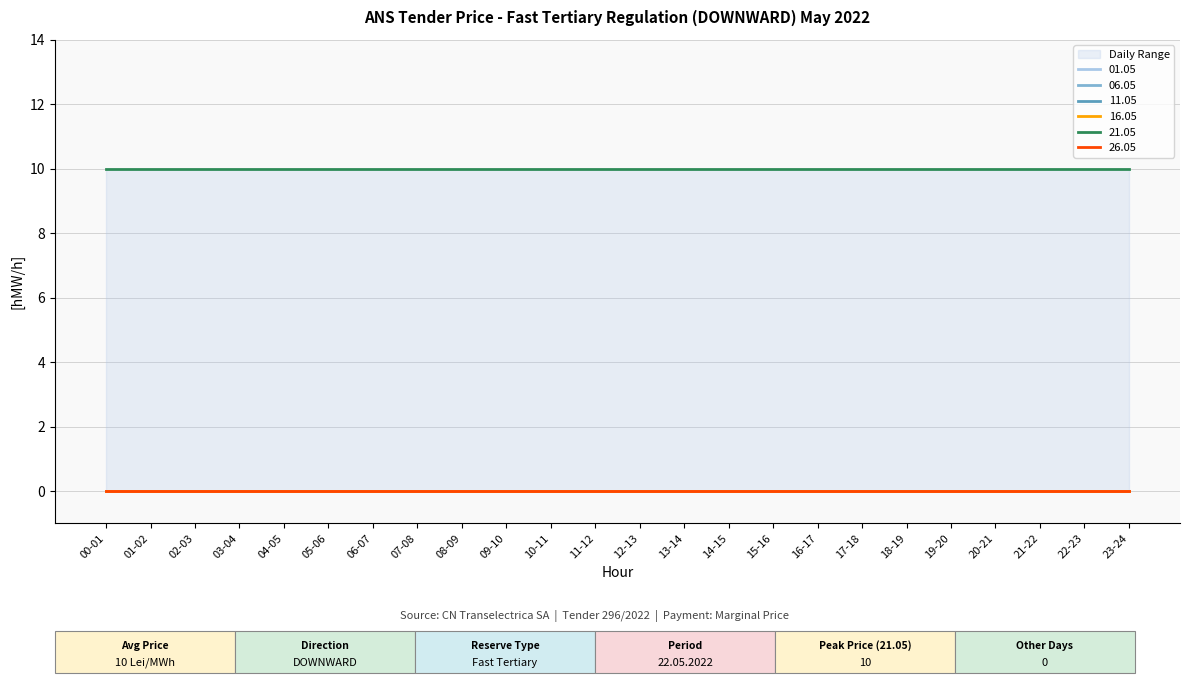

True or false: 26.05 has more than 0 points higher than both neighbors.

False